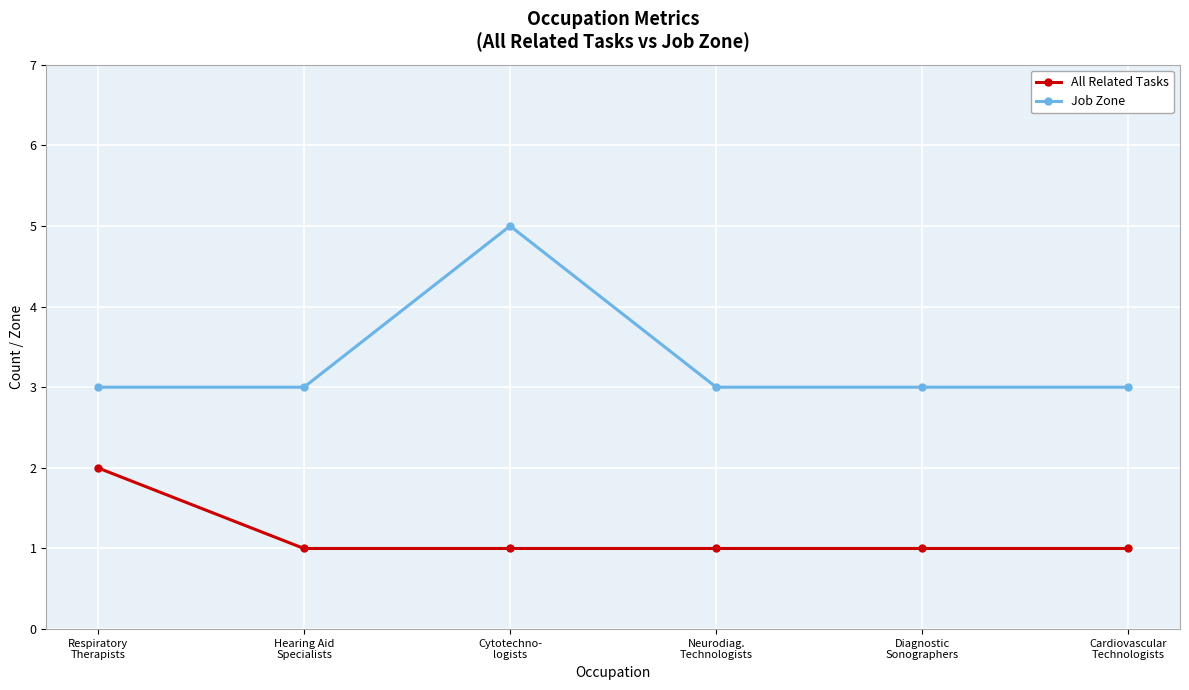

How many Job Zone values are between 3 and 4?

5